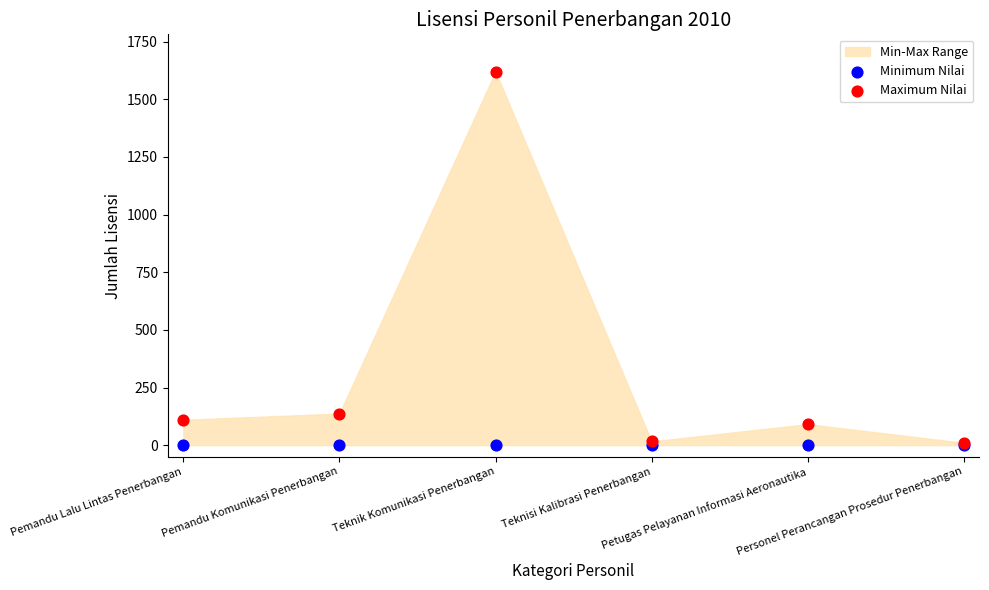

In the Maximum Nilai series, what Y value is closest to 815?

137